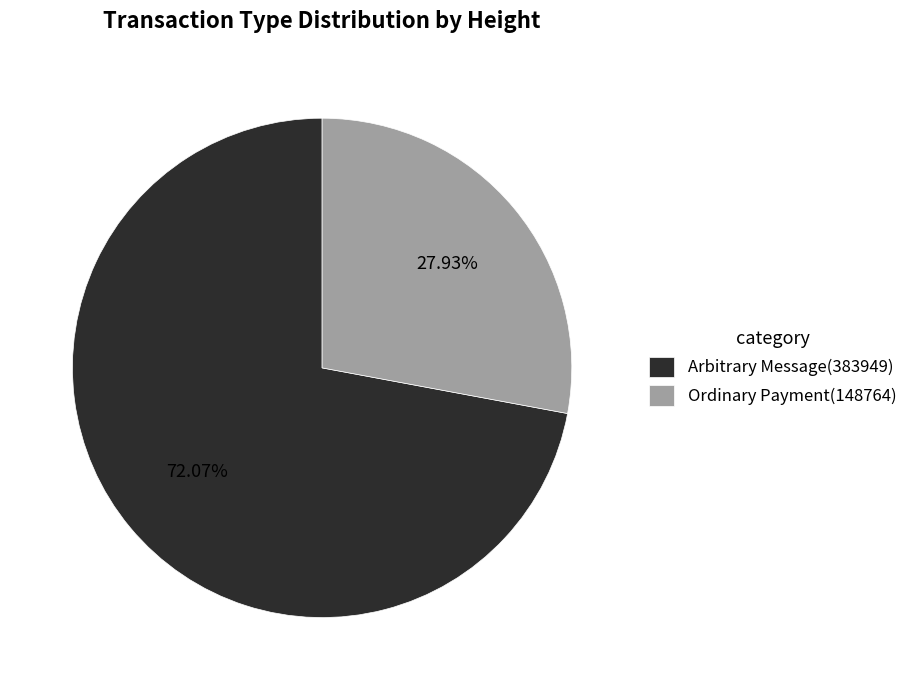

Which slice is the smallest?

Ordinary Payment(148764)